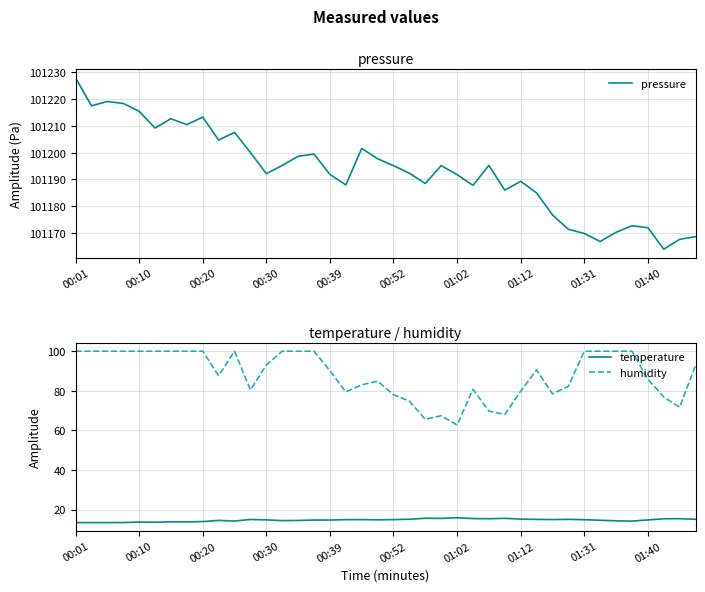

At which label does humidity reach its minimum?

01:02